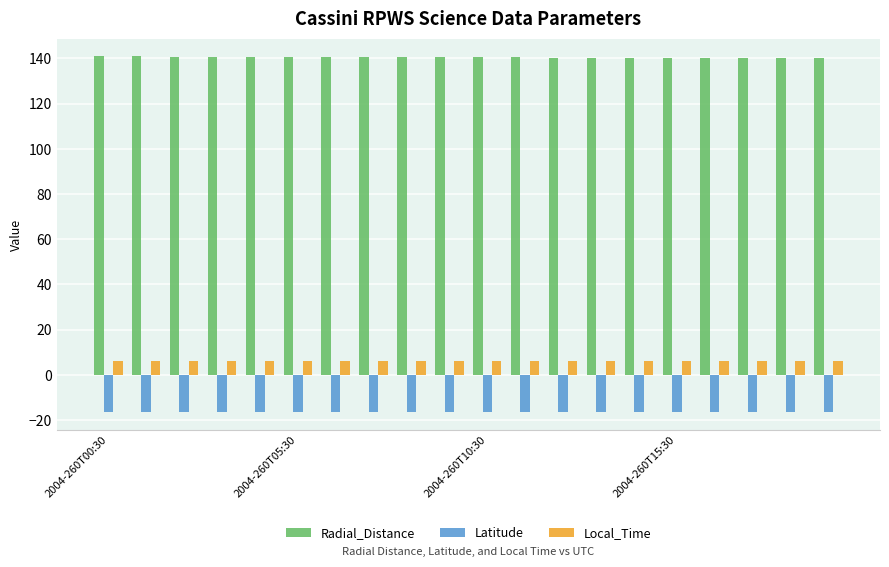

List the series in order of their peak value, lowest first.

Latitude, Local_Time, Radial_Distance